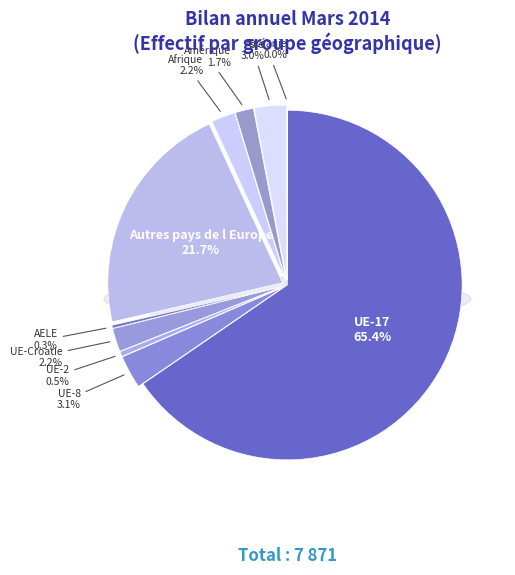

What percentage is the Amérique slice, to the nearest percent?

2%